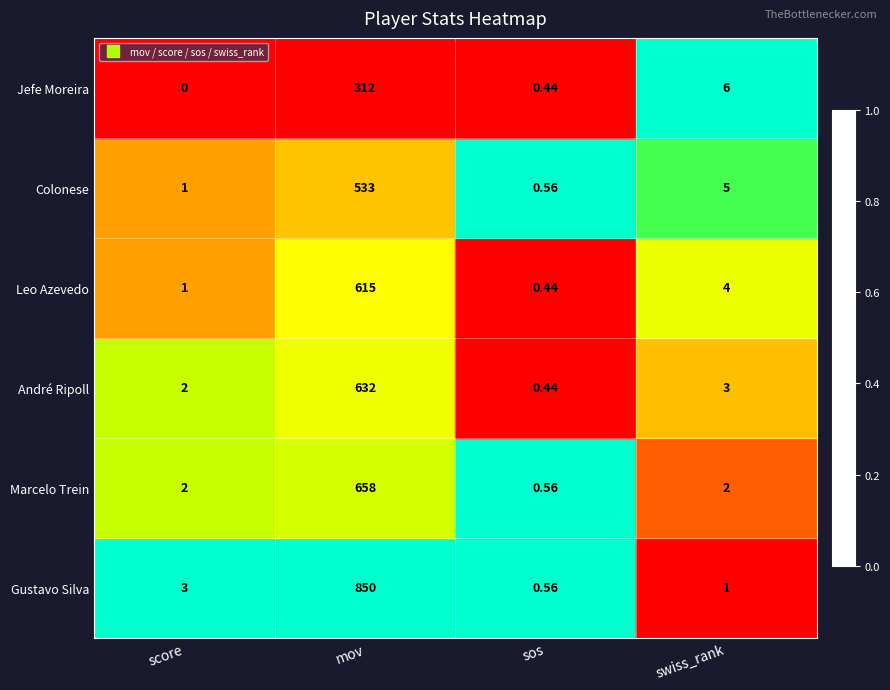

At which category does the chart reach its minimum across all series?

score